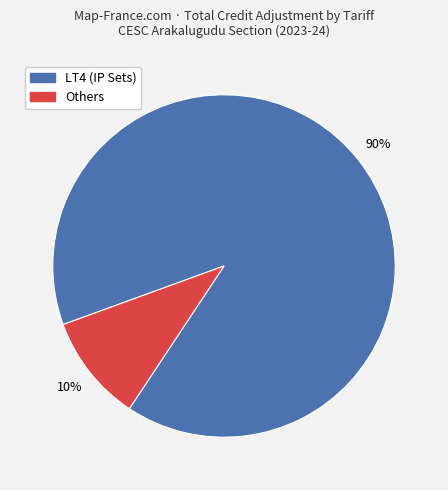

To the nearest percent, what is the difference between the largest and smallest slice percentages?

80%